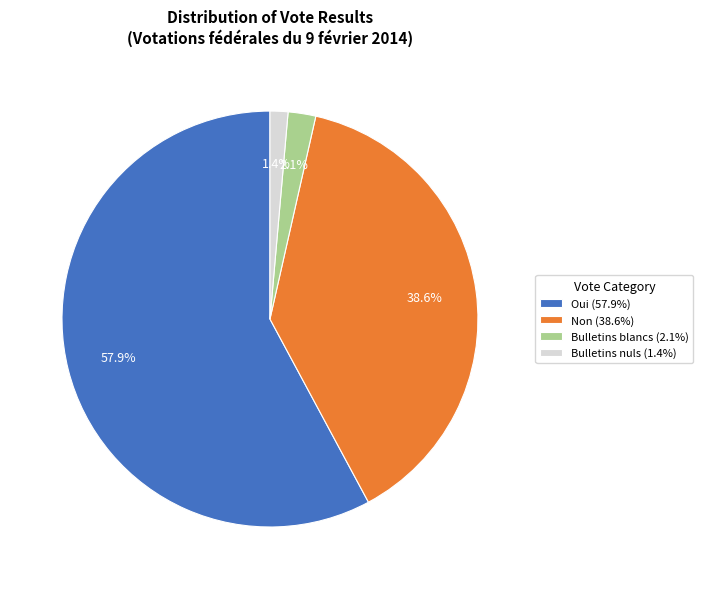

Between Non and Bulletins blancs, which is larger?

Non